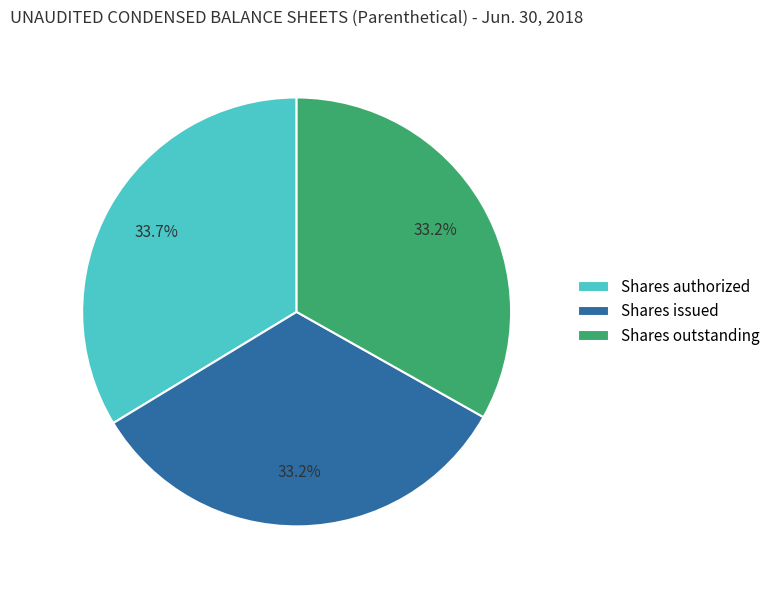

True or false: Shares issued accounts for 33% of the total.

True